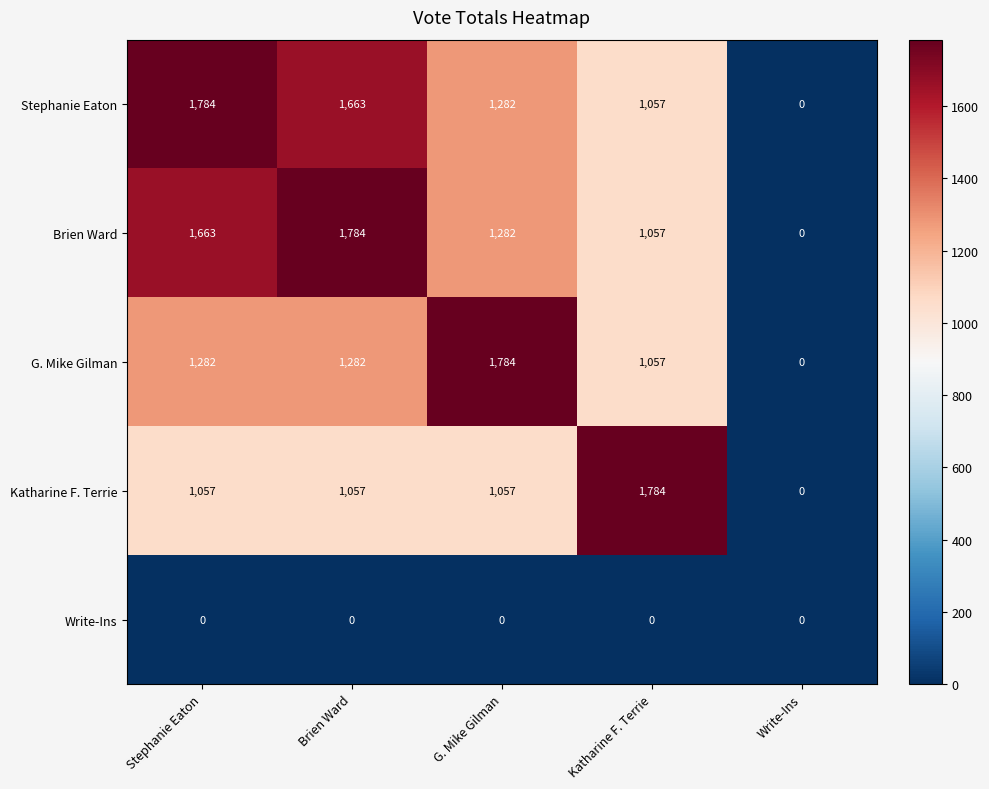

Rank the series at Stephanie Eaton from lowest to highest value.

Write-Ins, Katharine F. Terrie, G. Mike Gilman, Brien Ward, Stephanie Eaton